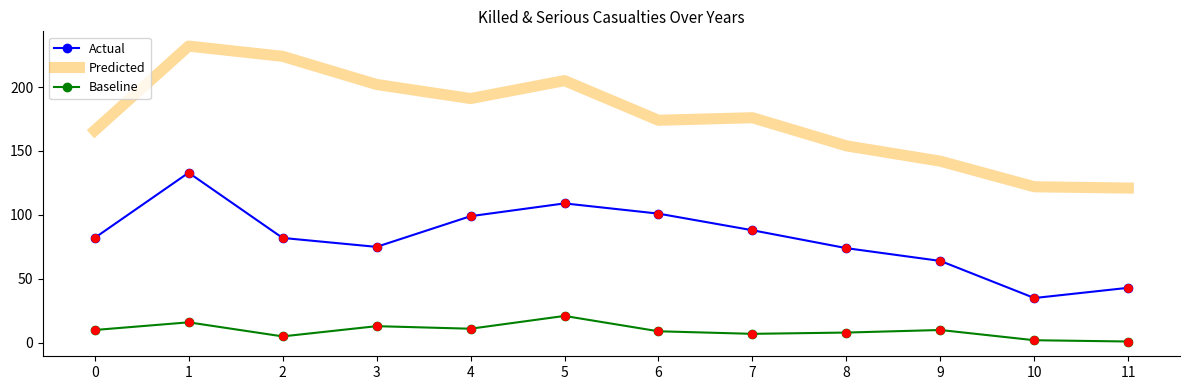

Is the value of Predicted at 8 greater than the value of Actual at 5?

Yes